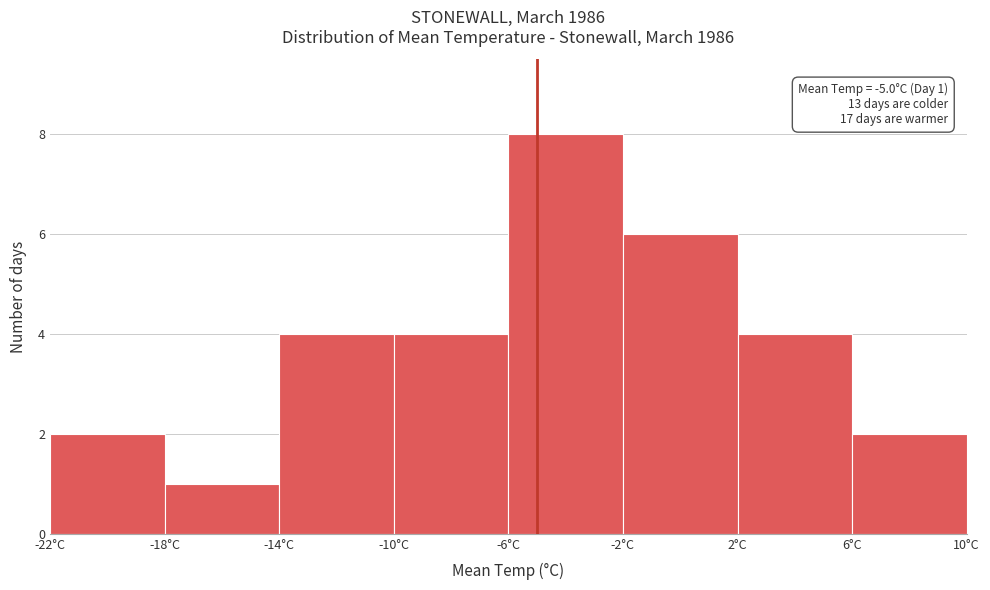

Over which range of the x-axis is the bar tallest?

-6 to -2